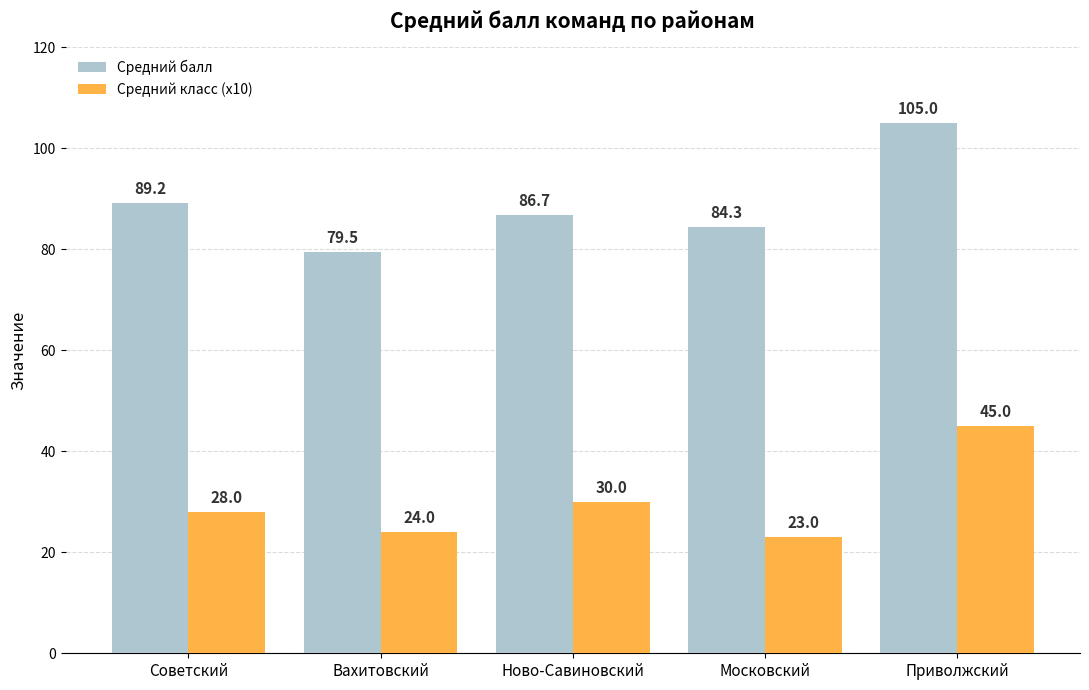

How many data points in Средний класс (x10) are less than 28?

2